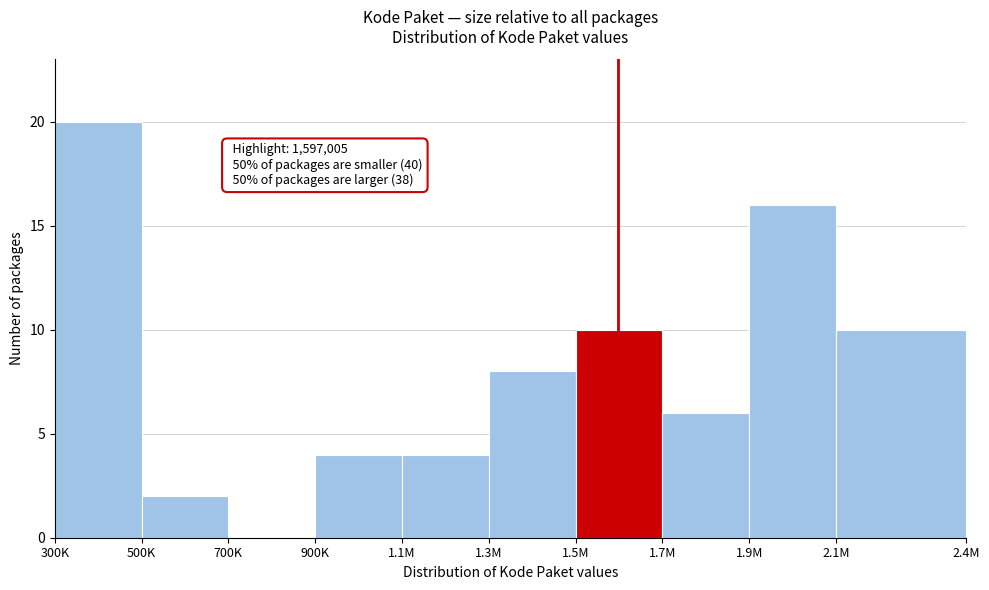

Reading left to right, extract all data points from this chart.

300K=20	500K=2	700K=0	900K=4	1.1M=4	1.3M=8	1.5M=10	1.7M=6	1.9M=16	2.1M=10